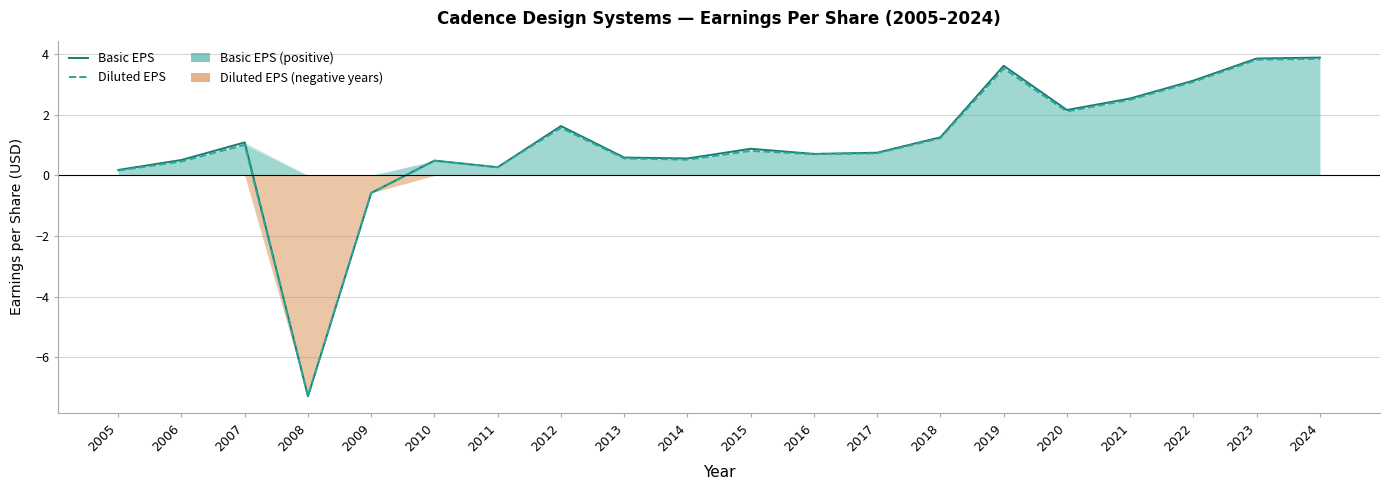

What is the average value of the Diluted EPS series?

1.0